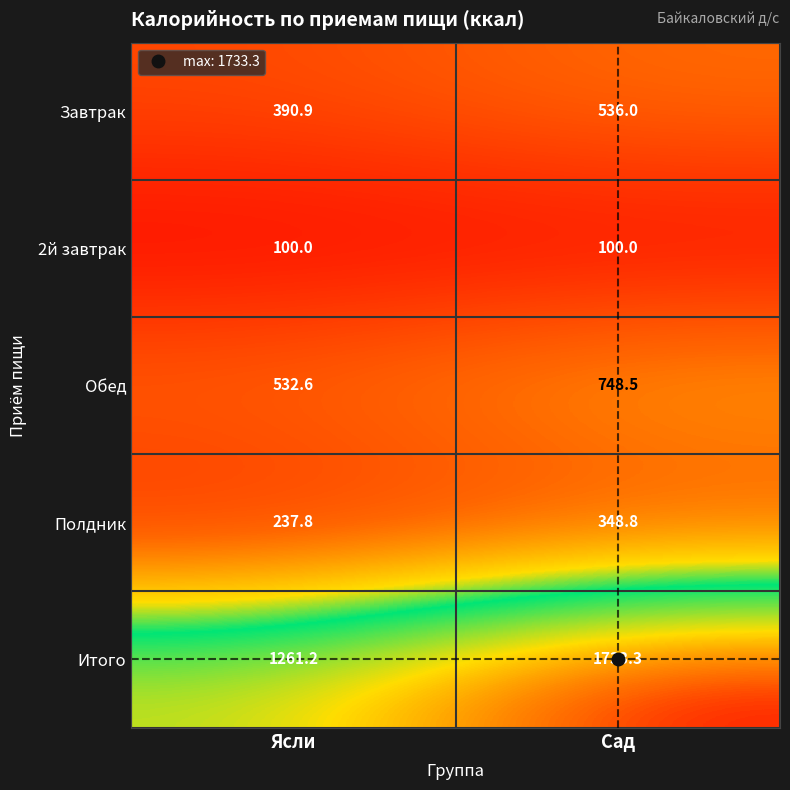

What is the total value across all series at Сад?

3466.6